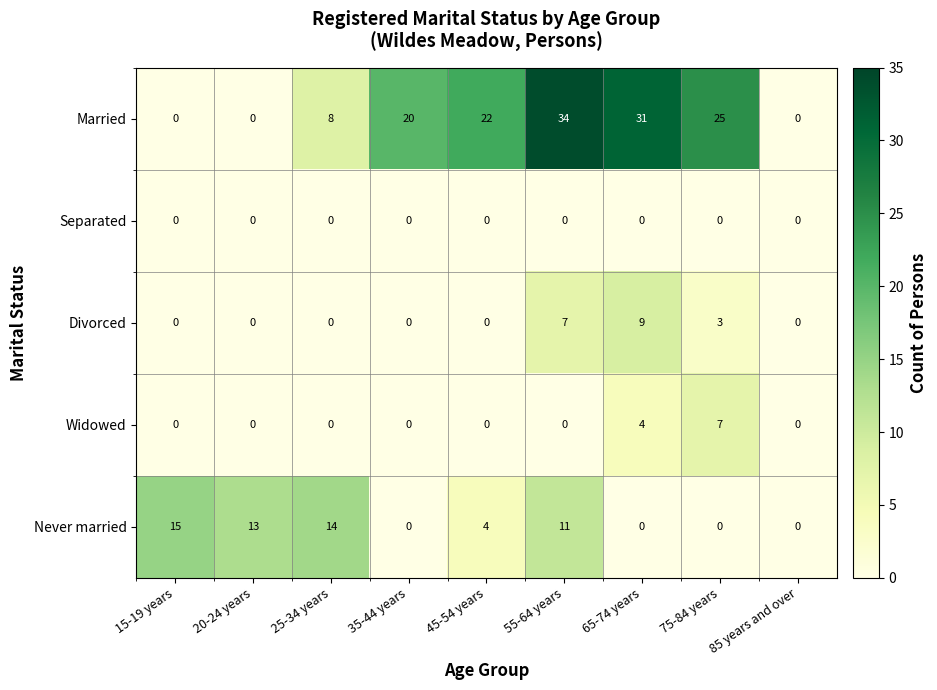

Which series has the largest total across all categories?

Married